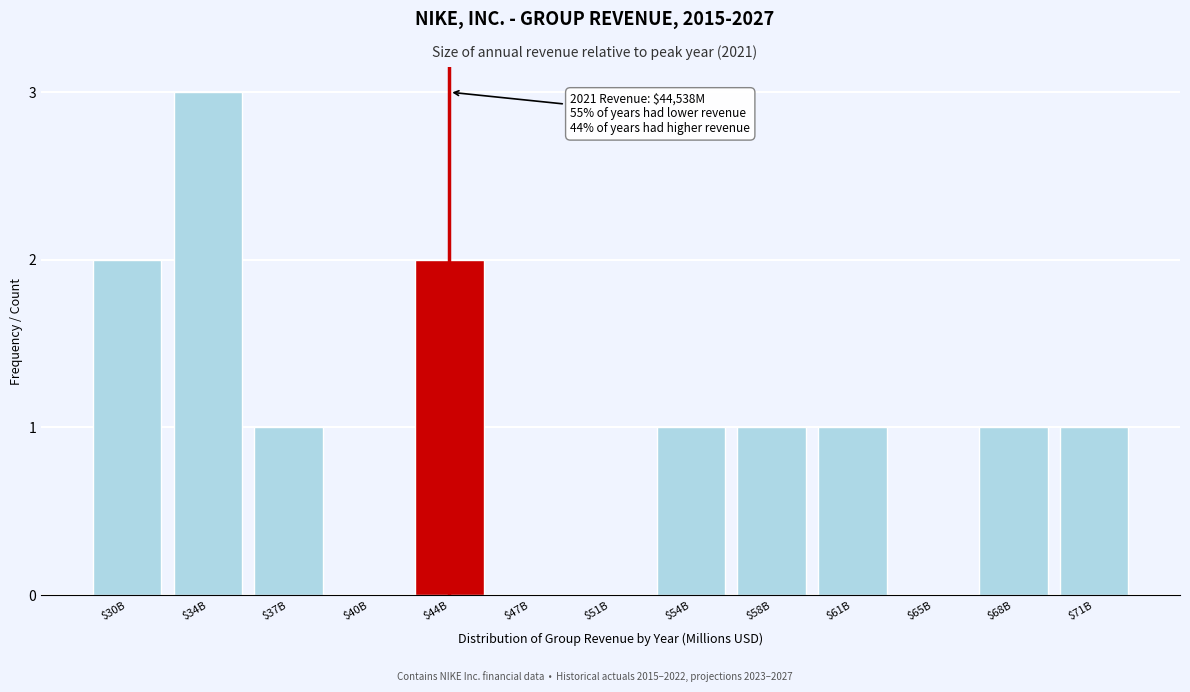

At which category does the chart reach its peak across all series?

$34B